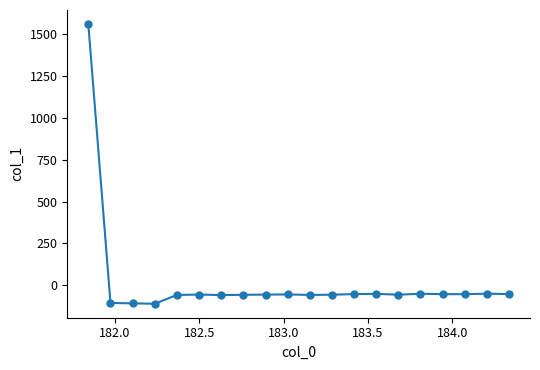

What is the minimum value shown in the chart?

-110.4